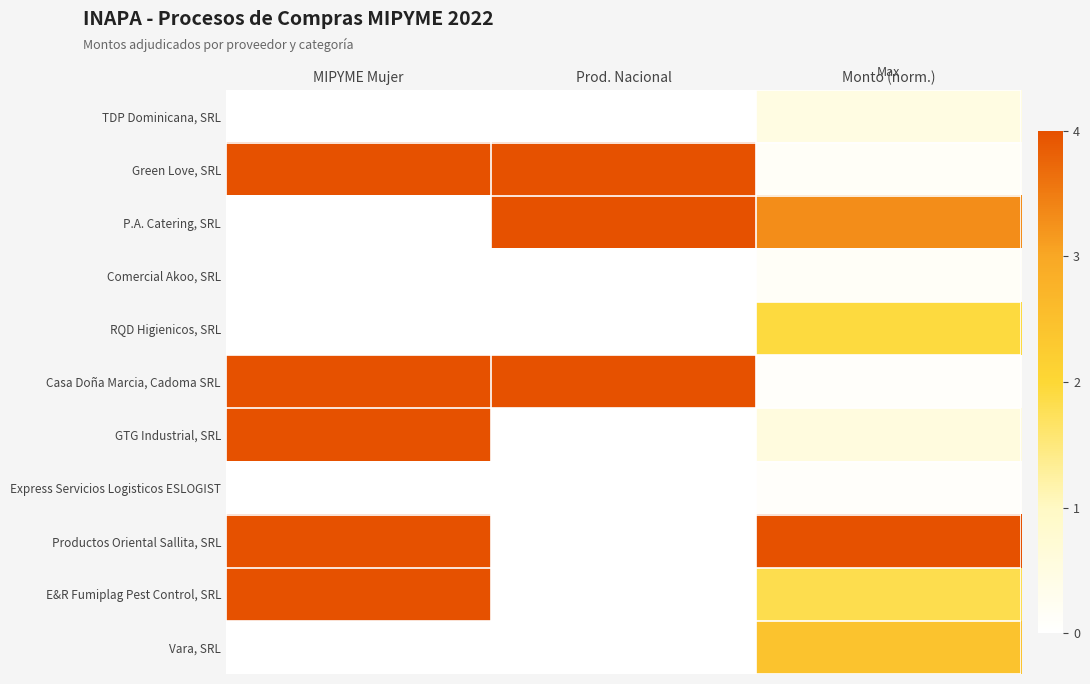

Reading left to right, transcribe all the data shown in this chart.

TDP Dominicana, SRL: MIPYME Mujer=0.0	Prod. Nacional=0.0	Monto (norm.)=0.5
Green Love, SRL: MIPYME Mujer=4.0	Prod. Nacional=4.0	Monto (norm.)=0.1
P.A. Catering, SRL: MIPYME Mujer=0.0	Prod. Nacional=4.0	Monto (norm.)=3.3
Comercial Akoo, SRL: MIPYME Mujer=0.0	Prod. Nacional=0.0	Monto (norm.)=0.1
RQD Higienicos, SRL: MIPYME Mujer=0.0	Prod. Nacional=0.0	Monto (norm.)=1.9
Casa Doña Marcia, Cadoma SRL: MIPYME Mujer=4.0	Prod. Nacional=4.0	Monto (norm.)=0.1
GTG Industrial, SRL: MIPYME Mujer=4.0	Prod. Nacional=0.0	Monto (norm.)=0.5
Express Servicios Logisticos ESLOGIST: MIPYME Mujer=0.0	Prod. Nacional=0.0	Monto (norm.)=0.1
Productos Oriental Sallita, SRL: MIPYME Mujer=4.0	Prod. Nacional=0.0	Monto (norm.)=4.0
E&R Fumiplag Pest Control, SRL: MIPYME Mujer=4.0	Prod. Nacional=0.0	Monto (norm.)=1.8
Vara, SRL: MIPYME Mujer=0.0	Prod. Nacional=0.0	Monto (norm.)=2.4